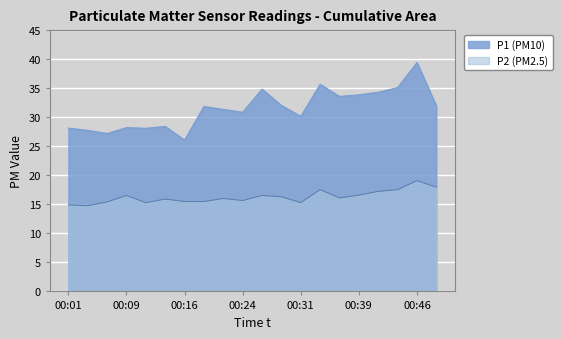

Where is the first local maximum for P2?

00:09